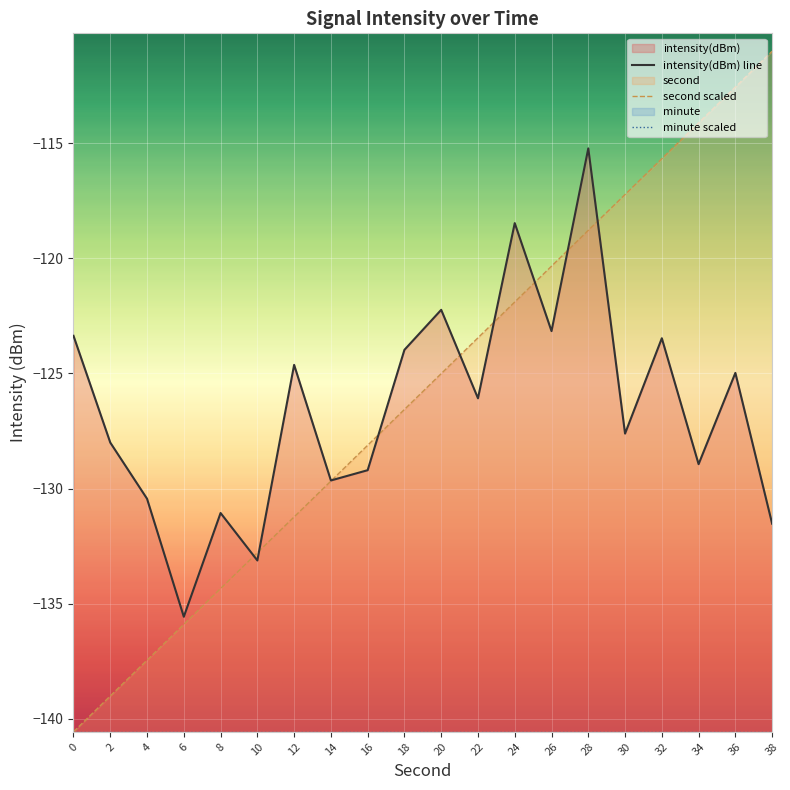

Which series has the widest spread of values?

second